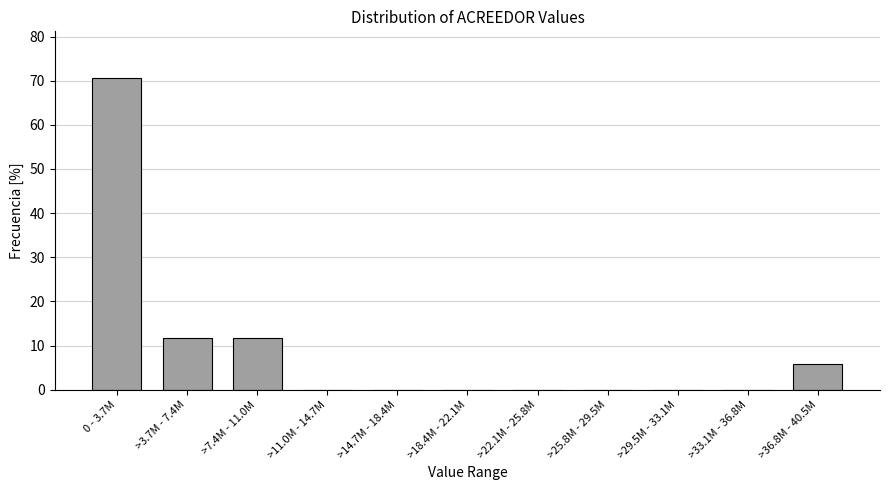

Reading right to left, what are all the values shown in this chart?

>36.8M - 40.5M=5.9	>33.1M - 36.8M=0.0	>29.5M - 33.1M=0.0	>25.8M - 29.5M=0.0	>22.1M - 25.8M=0.0	>18.4M - 22.1M=0.0	>14.7M - 18.4M=0.0	>11.0M - 14.7M=0.0	>7.4M - 11.0M=11.8	>3.7M - 7.4M=11.8	0 - 3.7M=70.6